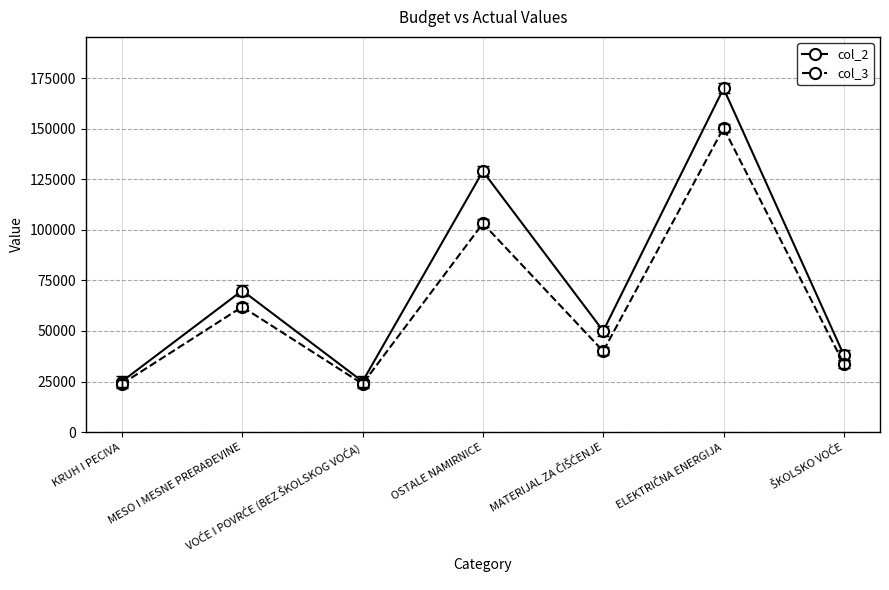

Reading left to right, transcribe all the data shown in this chart.

col_2: 25000.0	70000.0	25000.0	129000.0	50000.0	170000.0	38000.0
col_3: 23809.5	61946.9	23809.5	103200.0	40000.0	150442.5	33628.3